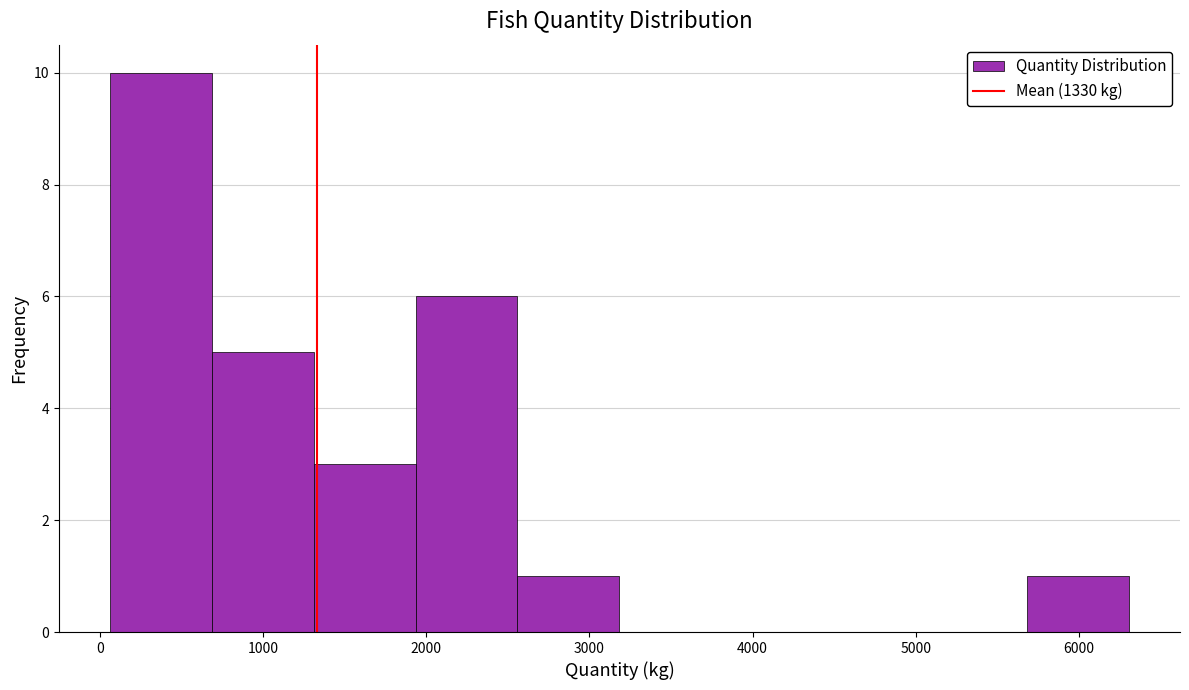

Over which range of the x-axis is the bar tallest?

100 to 700